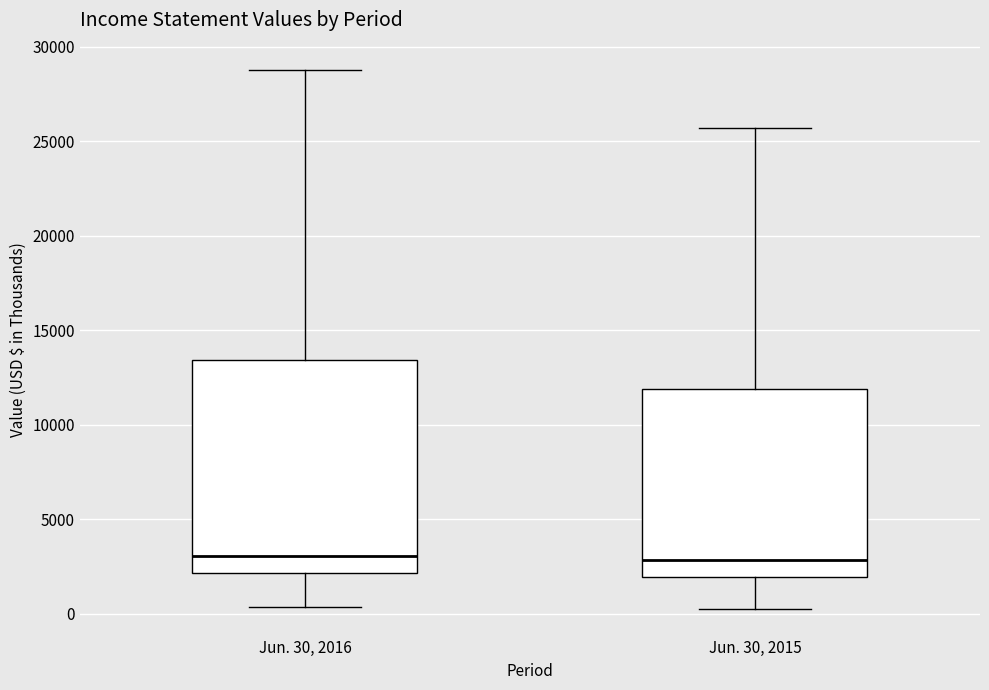

Reading left to right, read every box against the y-axis: the position of its median line, the range the box covers, and the ends of its whiskers. The values are not printed on the chart, so give them approximately, as read against the axis.

Jun. 30, 2016: median 3000, box 2000 to 13500, whiskers 500 to 29000
Jun. 30, 2015: median 3000, box 2000 to 12000, whiskers 500 to 25500